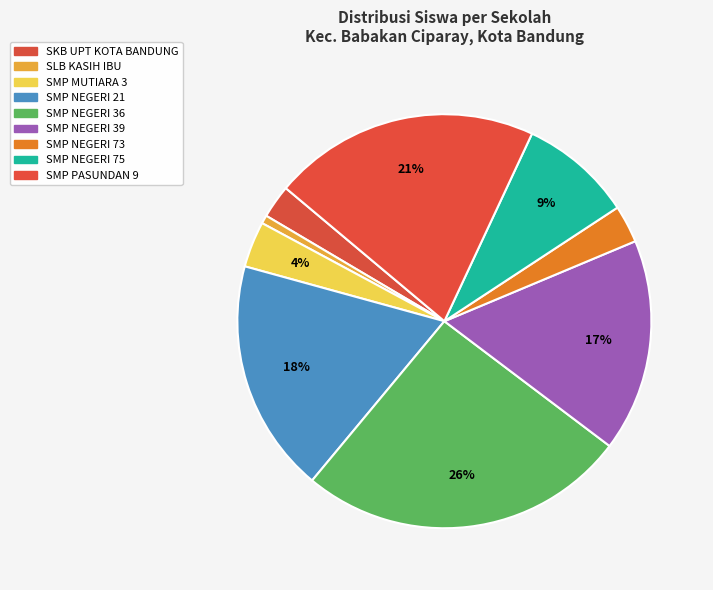

What is the total percentage of SKB UPT KOTA BANDUNG and SMP NEGERI 21?

20.8%